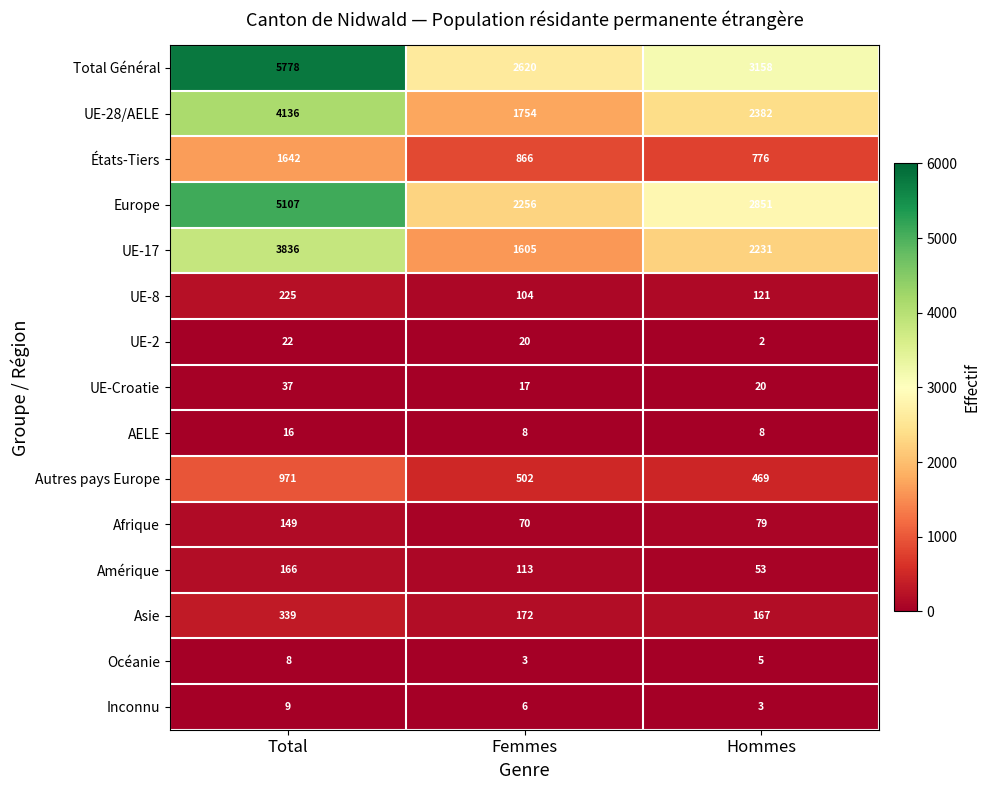

Which series has the largest total across all categories?

Total Général